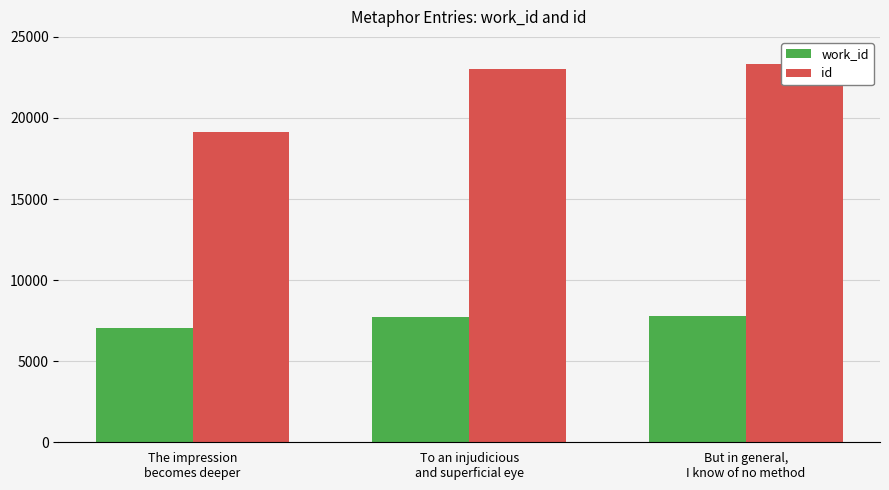

List the series in order of their overall mean, lowest first.

work_id, id